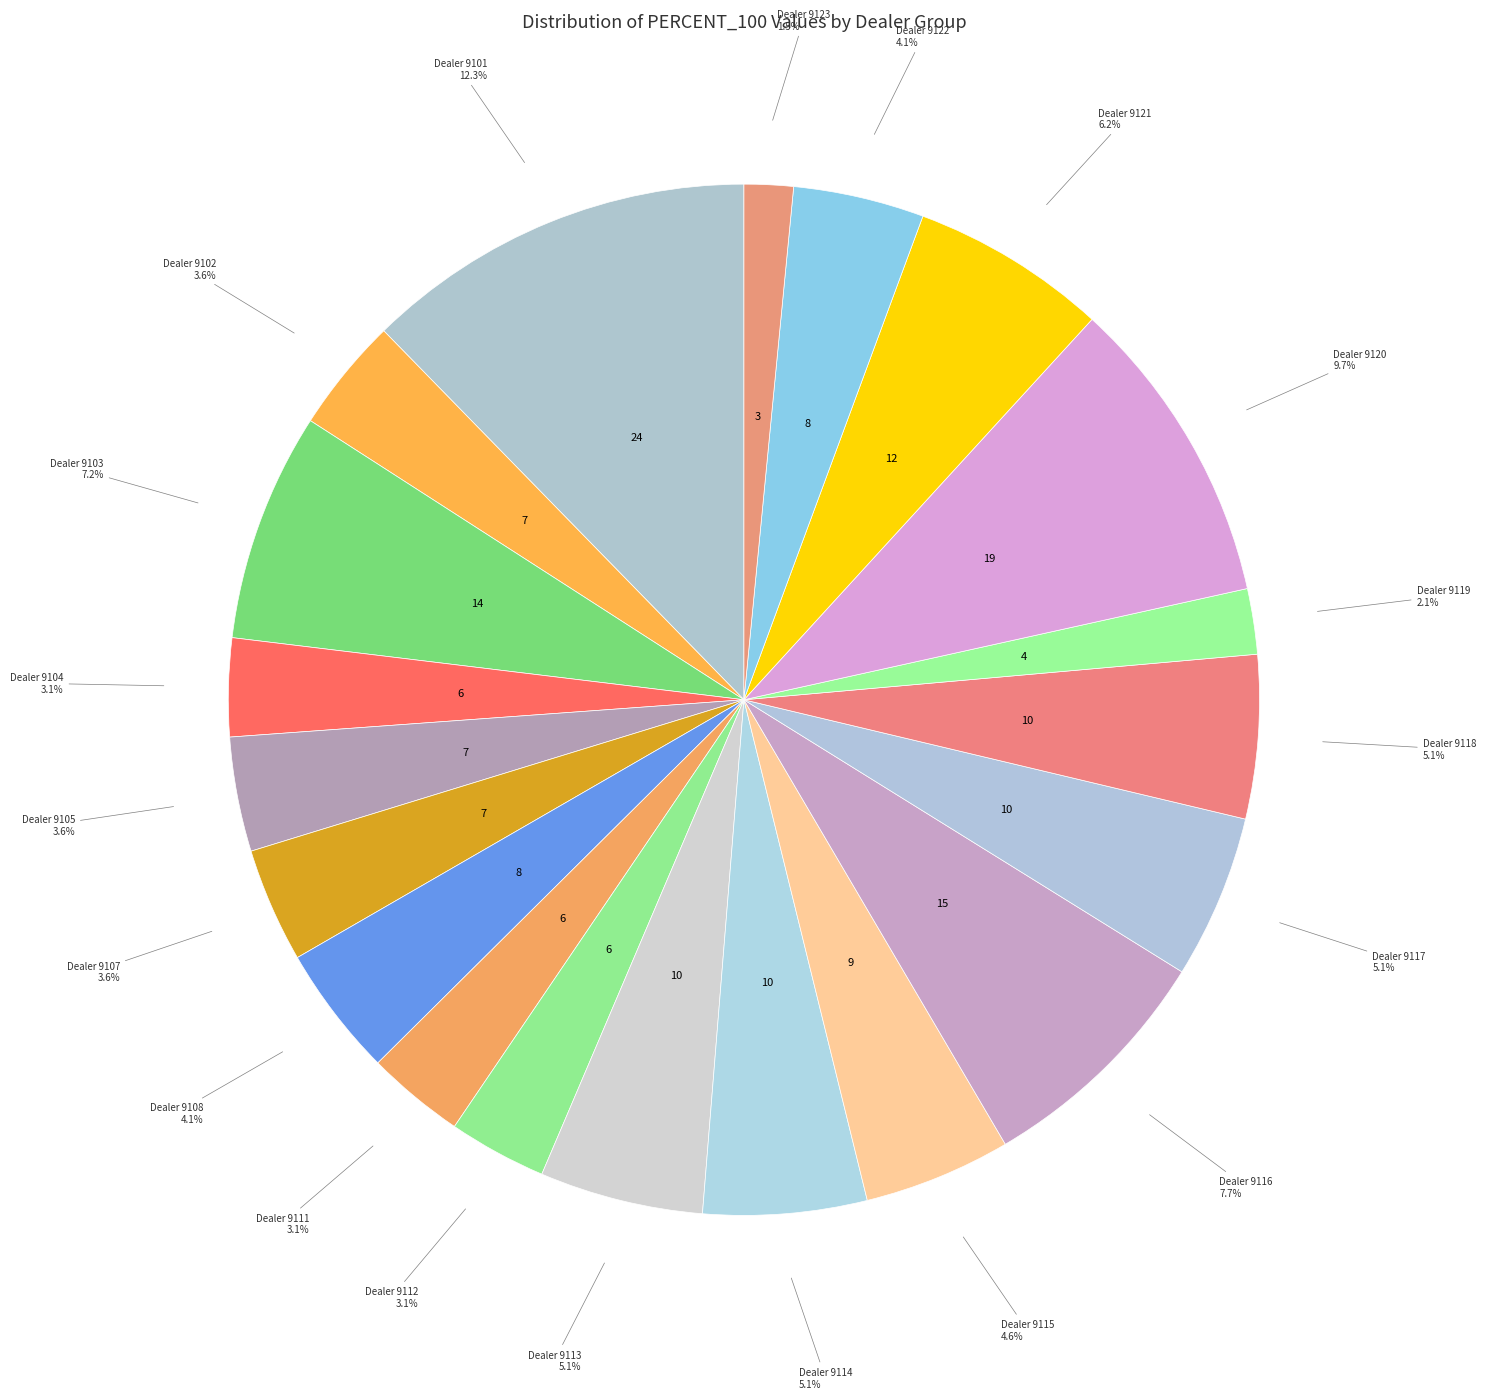

Which slice is the largest?

PERCENT_50: 9101